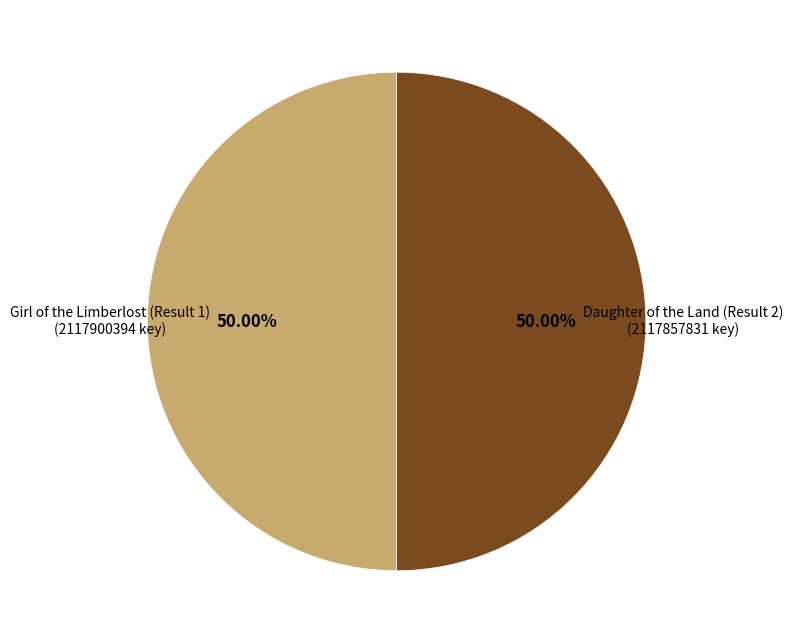

Is the sum of Daughter of the Land (Result 2) and Girl of the Limberlost (Result 1) greater than half?

Yes